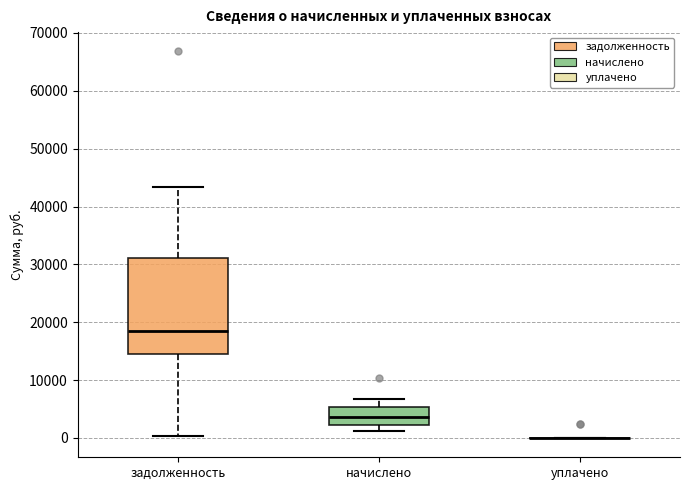

Reading left to right, transcribe this box plot: for each box, give where its median line is, the range the box spans, and where its two whiskers end, as read against the y-axis. The values are not printed on the chart, so give them approximately, as read against the axis.

задолженность: median 19000, box 15000 to 31000, whiskers 0 to 43000
начислено: median 4000, box 2000 to 5000, whiskers 1000 to 7000
уплачено: box collapsed to a line at 0, whiskers 0 to 0